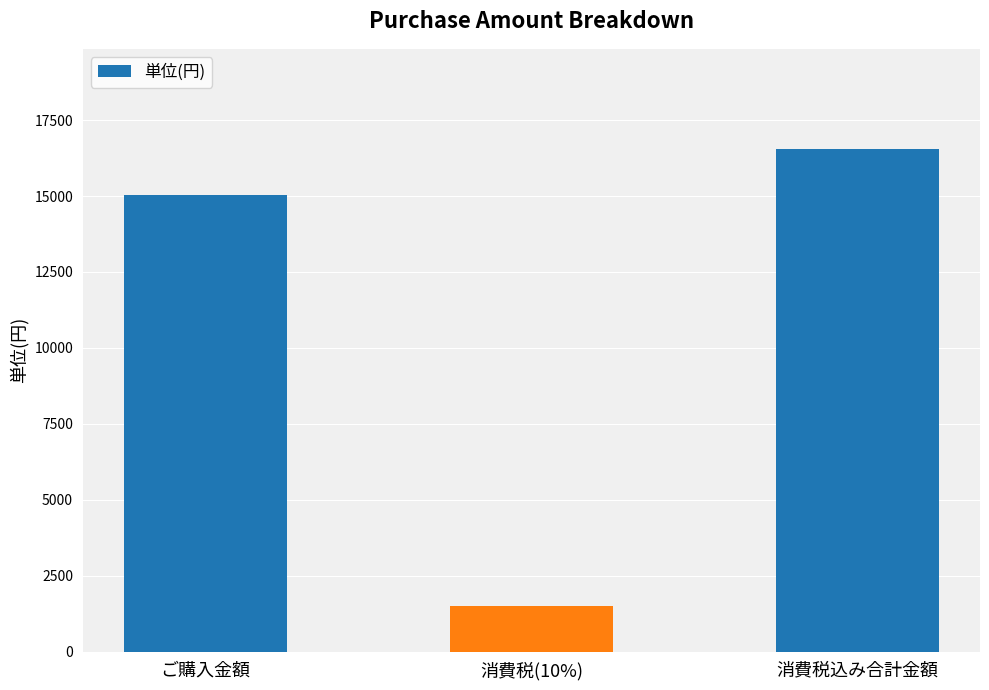

At which label is the value closest to 9020?

ご購入金額